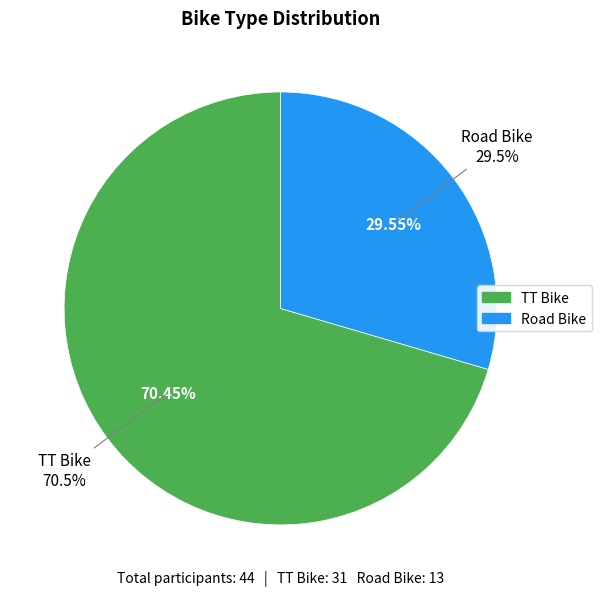

Is there a majority slice in this chart?

Yes